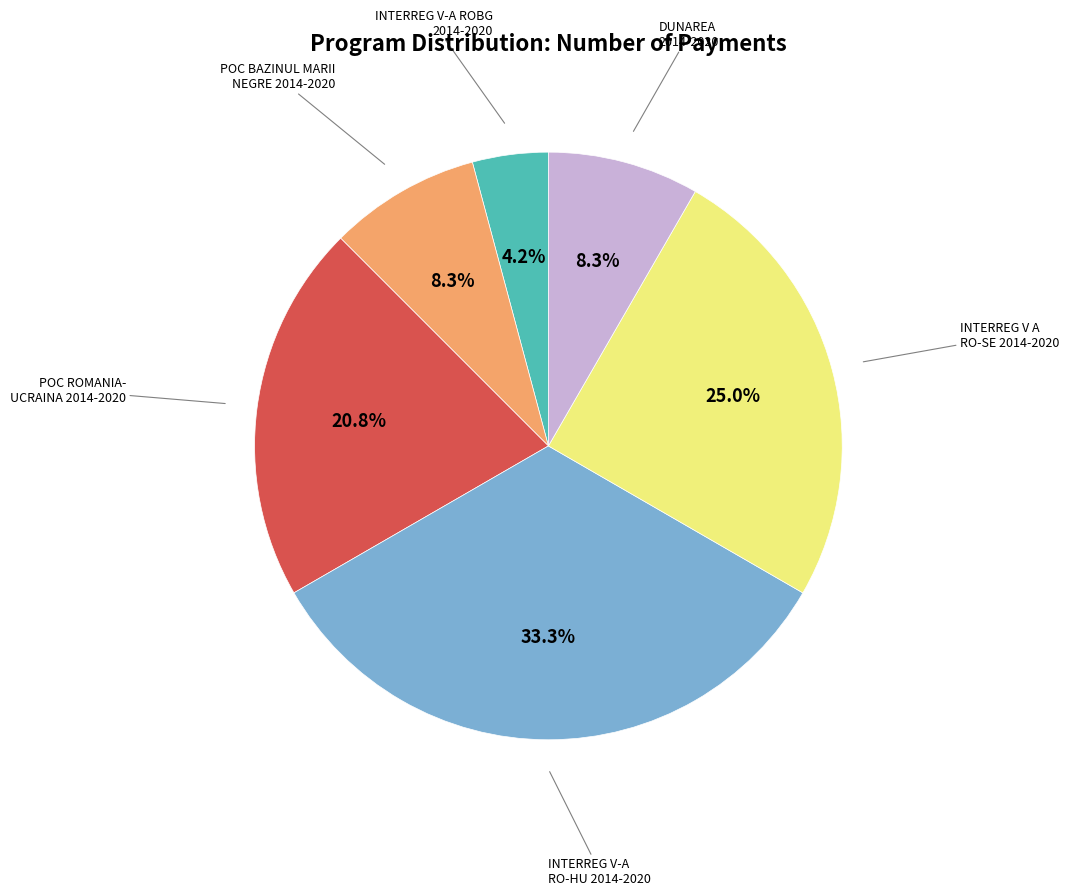

Count the number of slices in the pie.

6